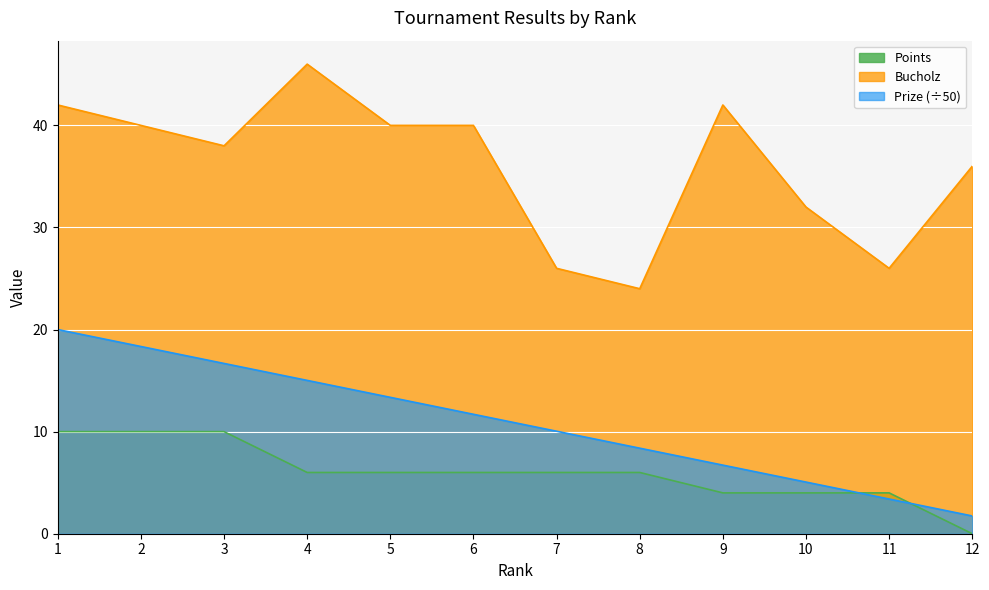

True or false: Points has more than 2 interior local peaks.

False